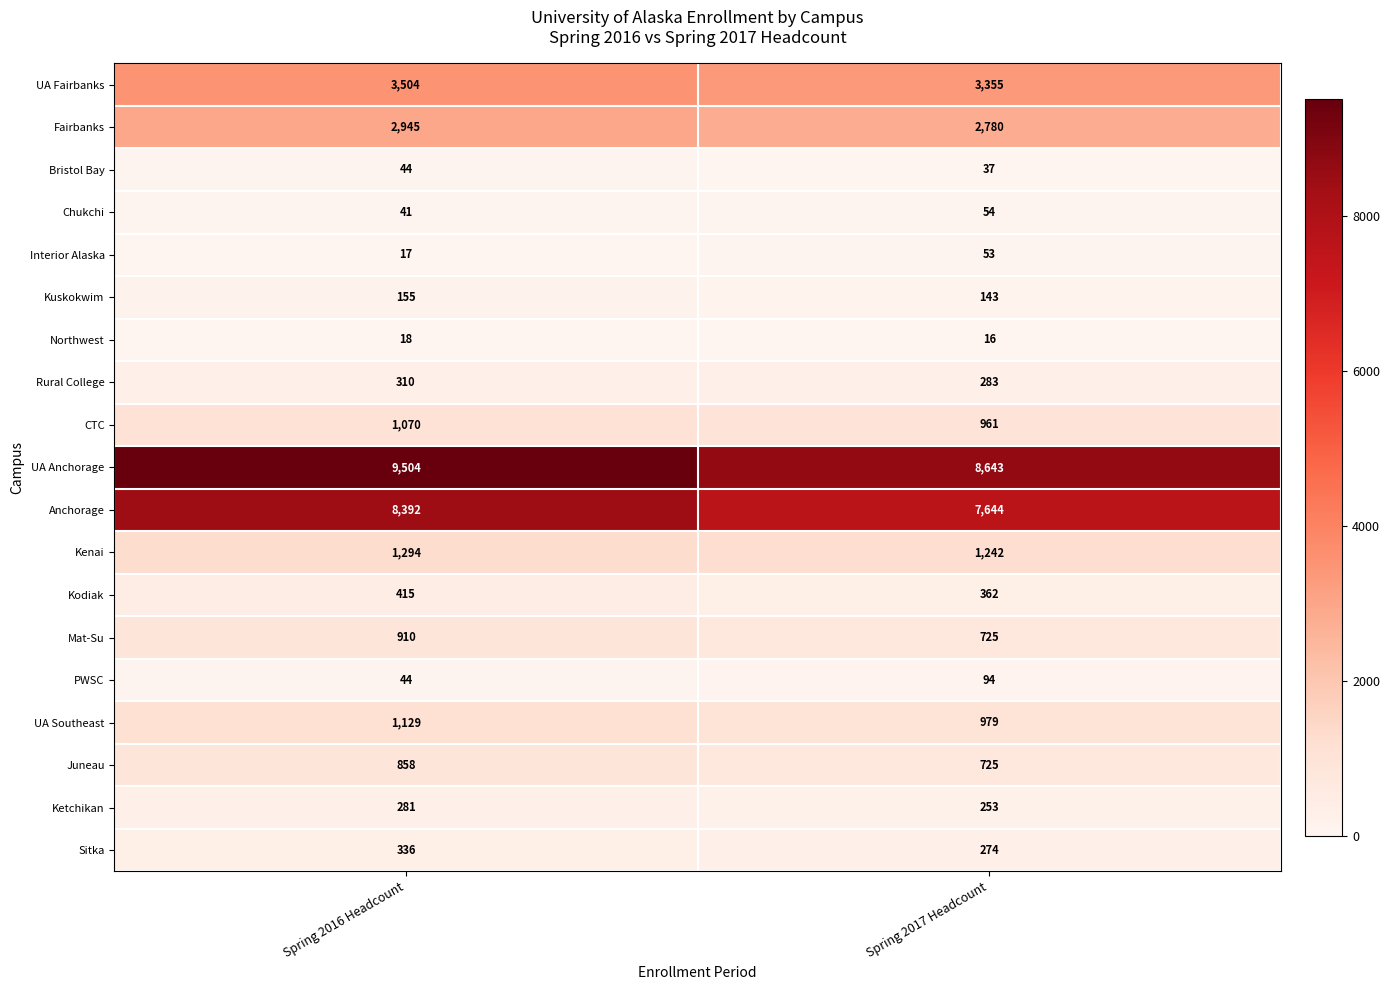

Between Spring 2016 Headcount and Spring 2017 Headcount, which series saw the biggest shift?

UA Anchorage